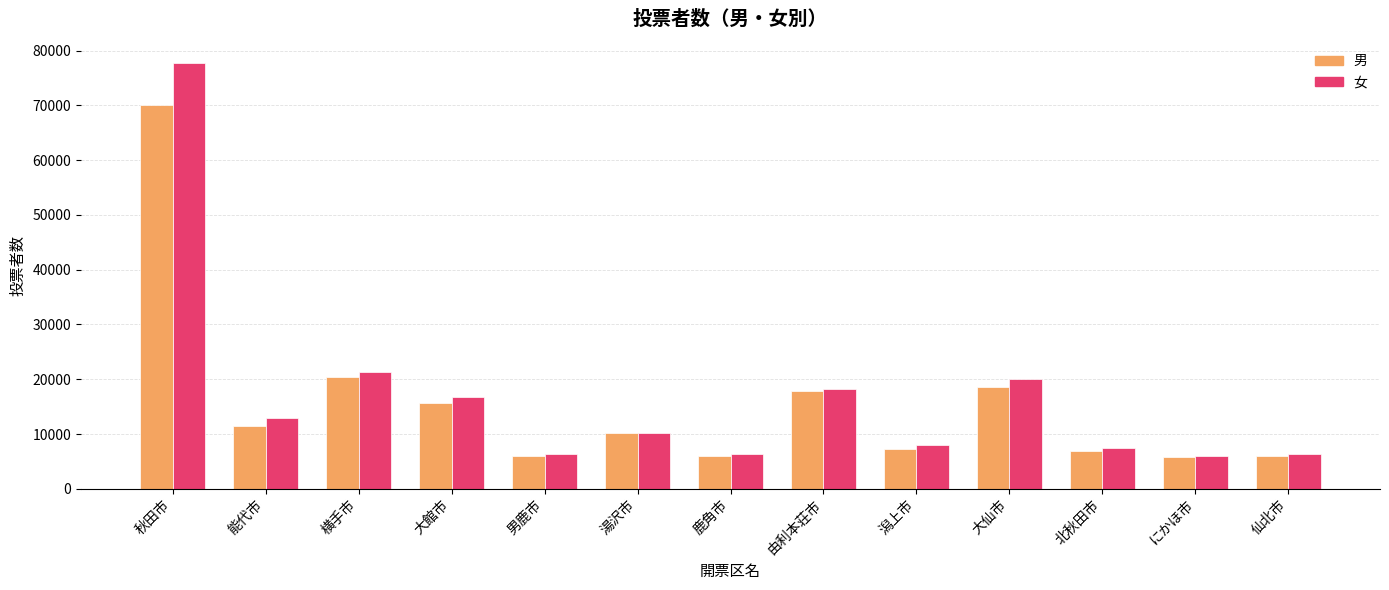

How many values in the 女 series are below 10205?

6